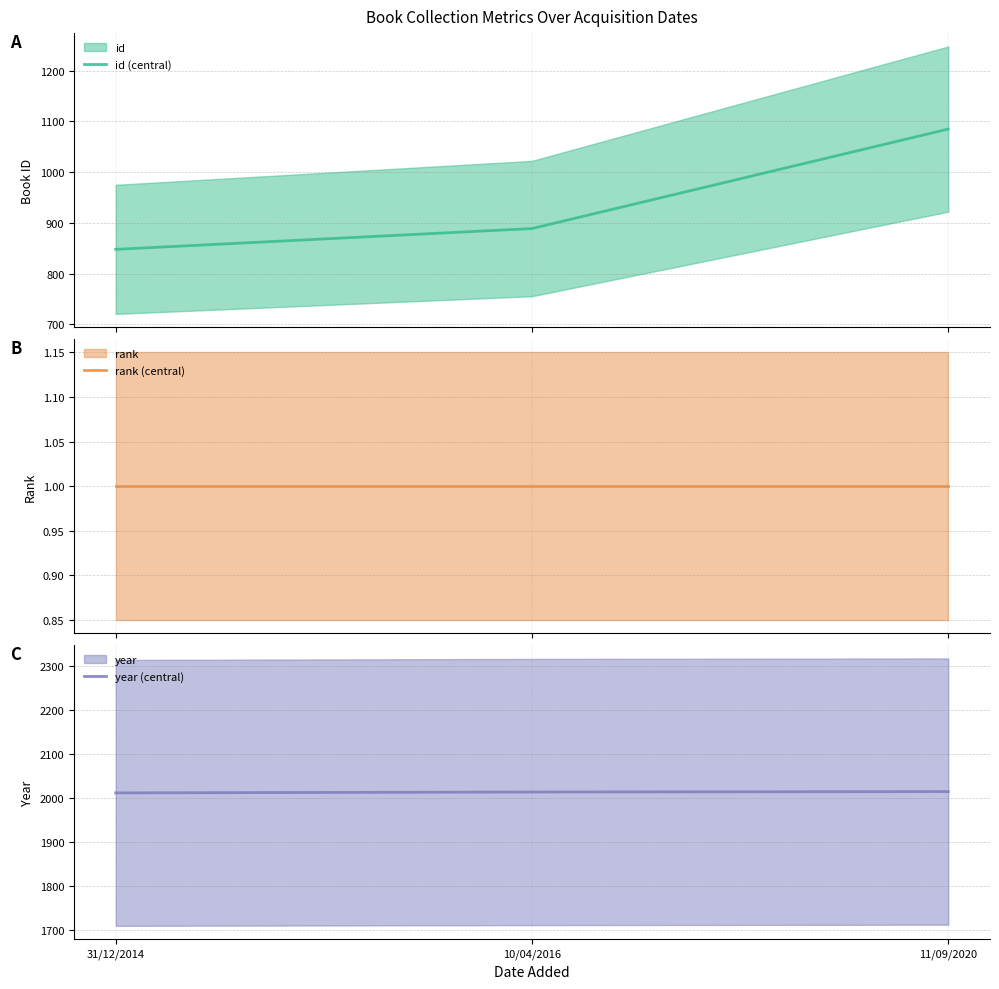

Is it true that id (central) equals 438 at 10/04/2016?

False